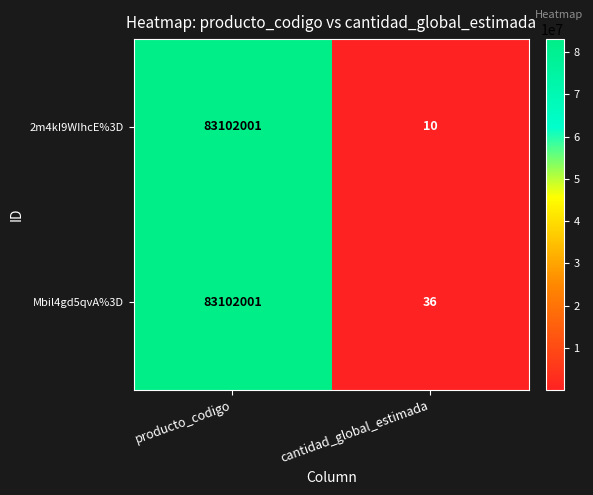

Count the number of categories in the chart.

2